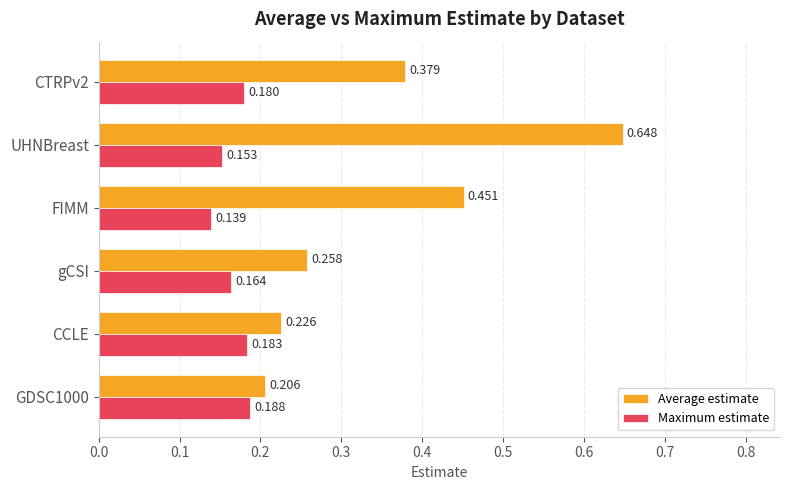

Between GDSC1000 and CTRPv2, which series saw the biggest shift?

Average estimate